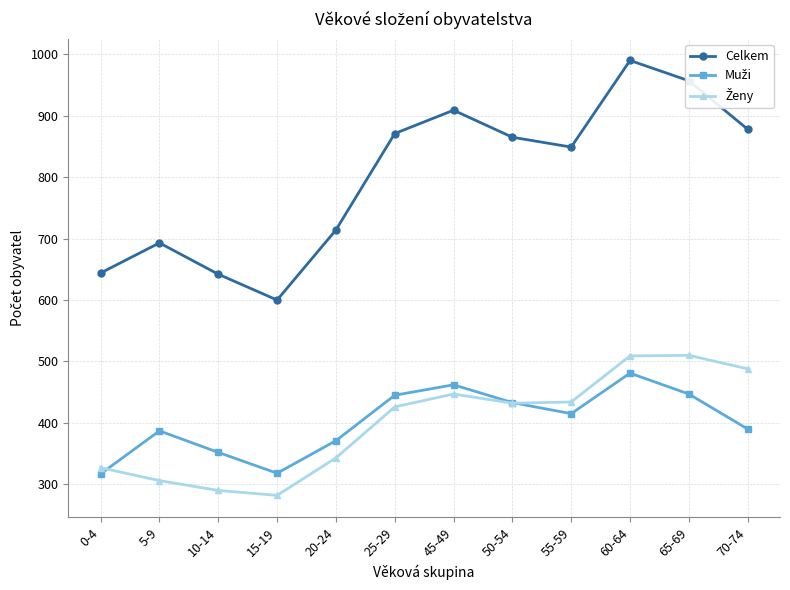

The value of Celkem at 20-24 is 172. True or false?

False